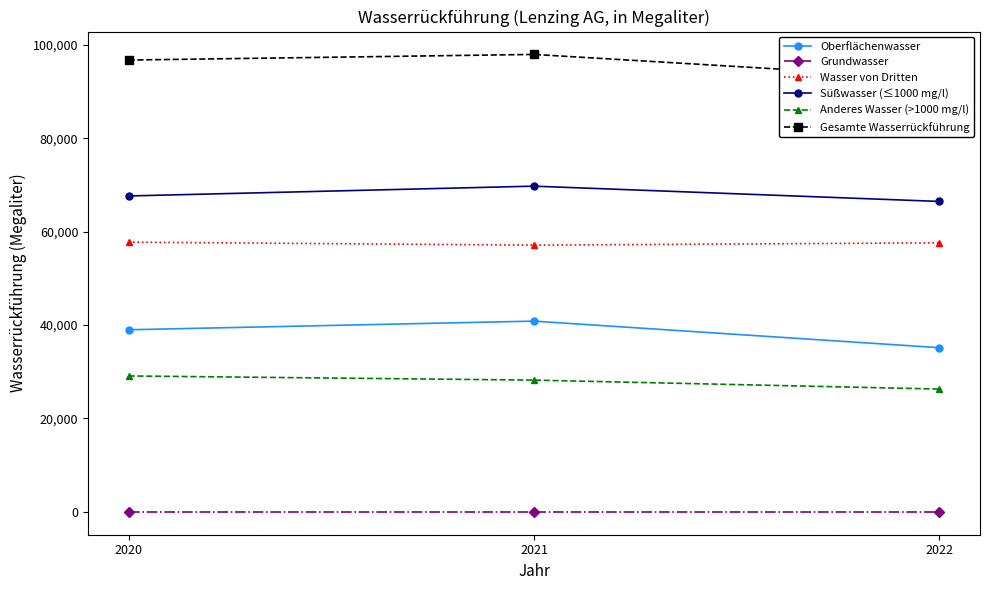

Between 2022 and 2020, which is larger?

2020